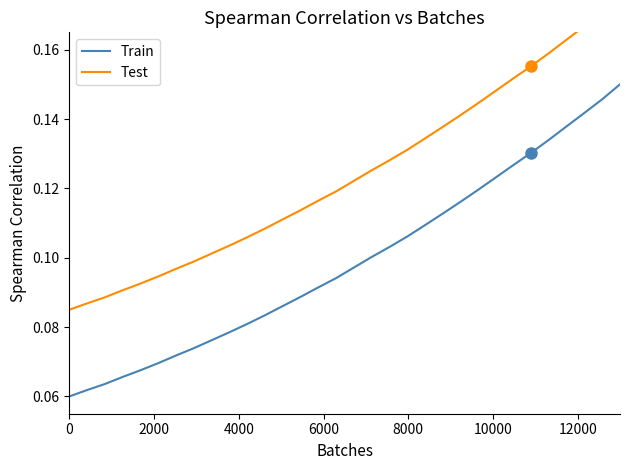

True or false: Train has a value of 0.1 at 16.

False